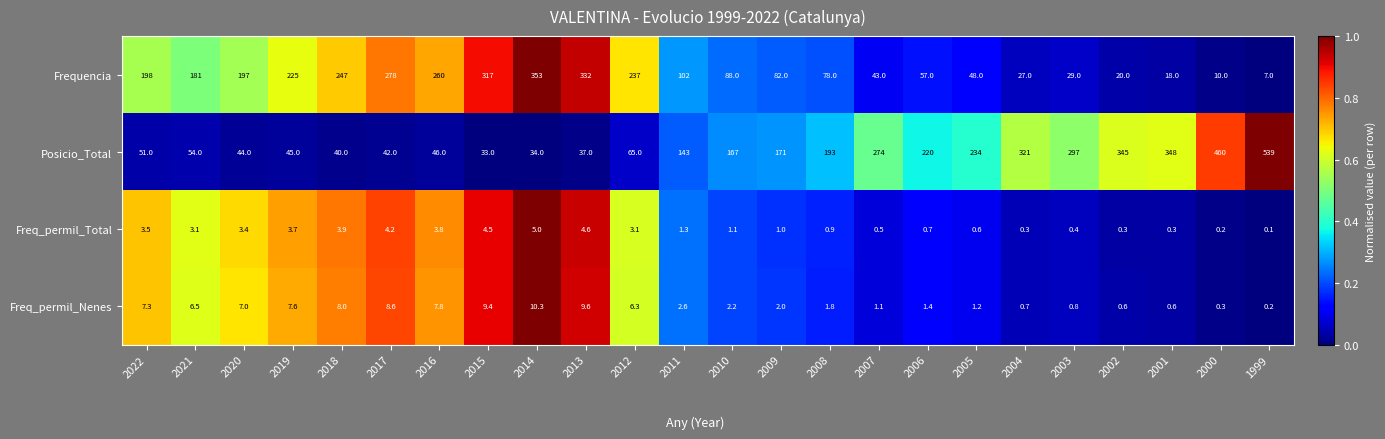

How many data points does each series have?

24